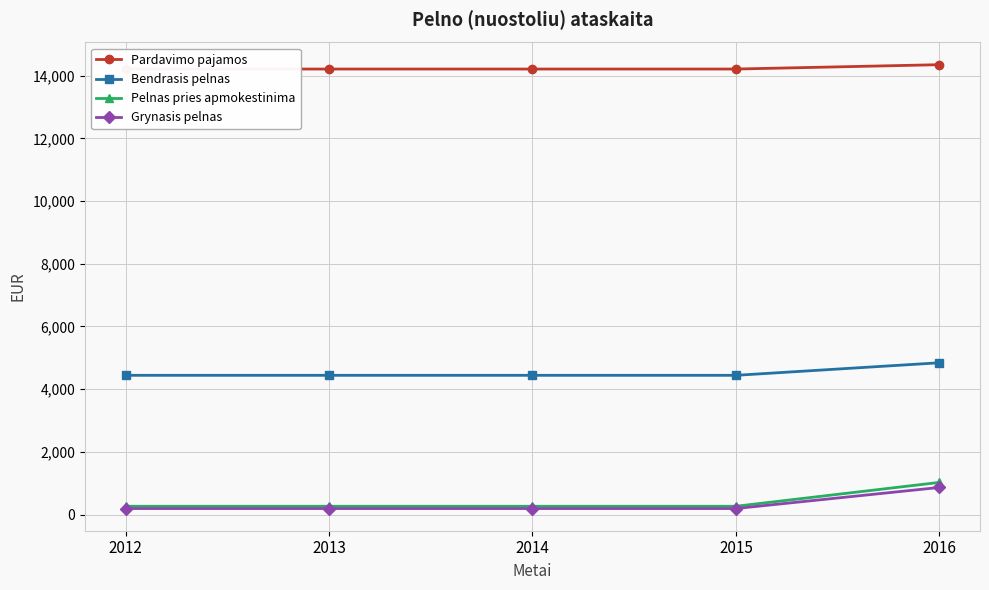

How many categories are shown in the chart?

5